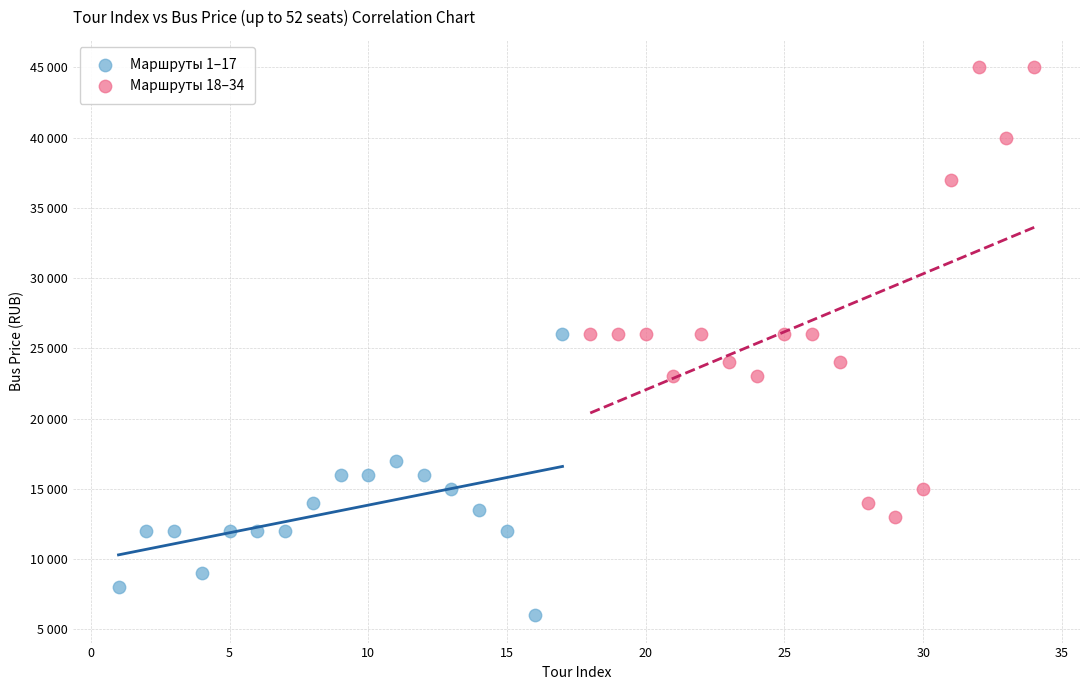

Which series has the widest spread of Y values?

Маршруты 18–34